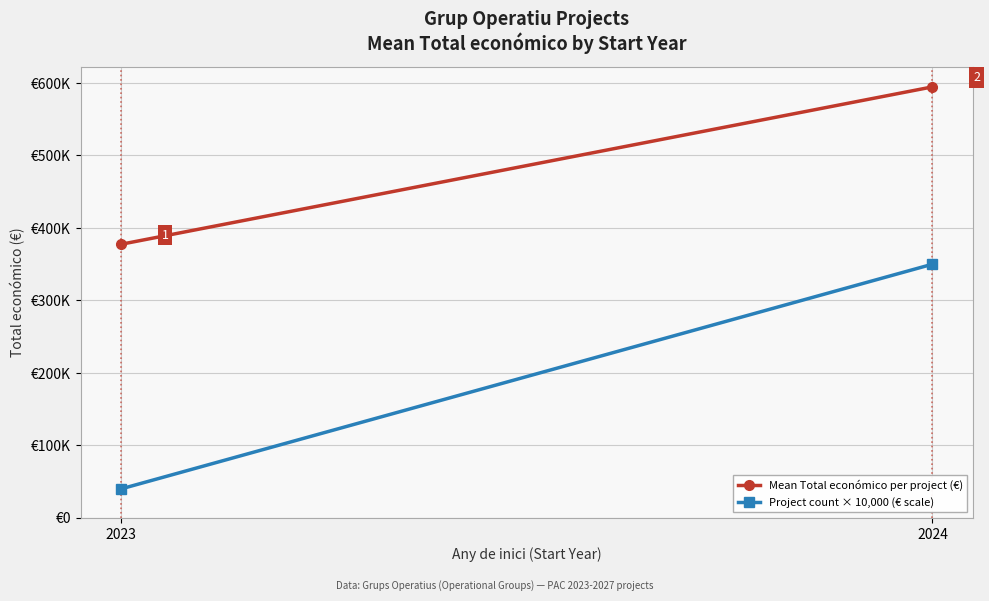

Reading left to right, extract all data points from this chart.

Mean Total económico per project (€): 2023=377526.0	2024=594679.9
Project count × 10,000 (€ scale): 2023=40000.0	2024=350000.0